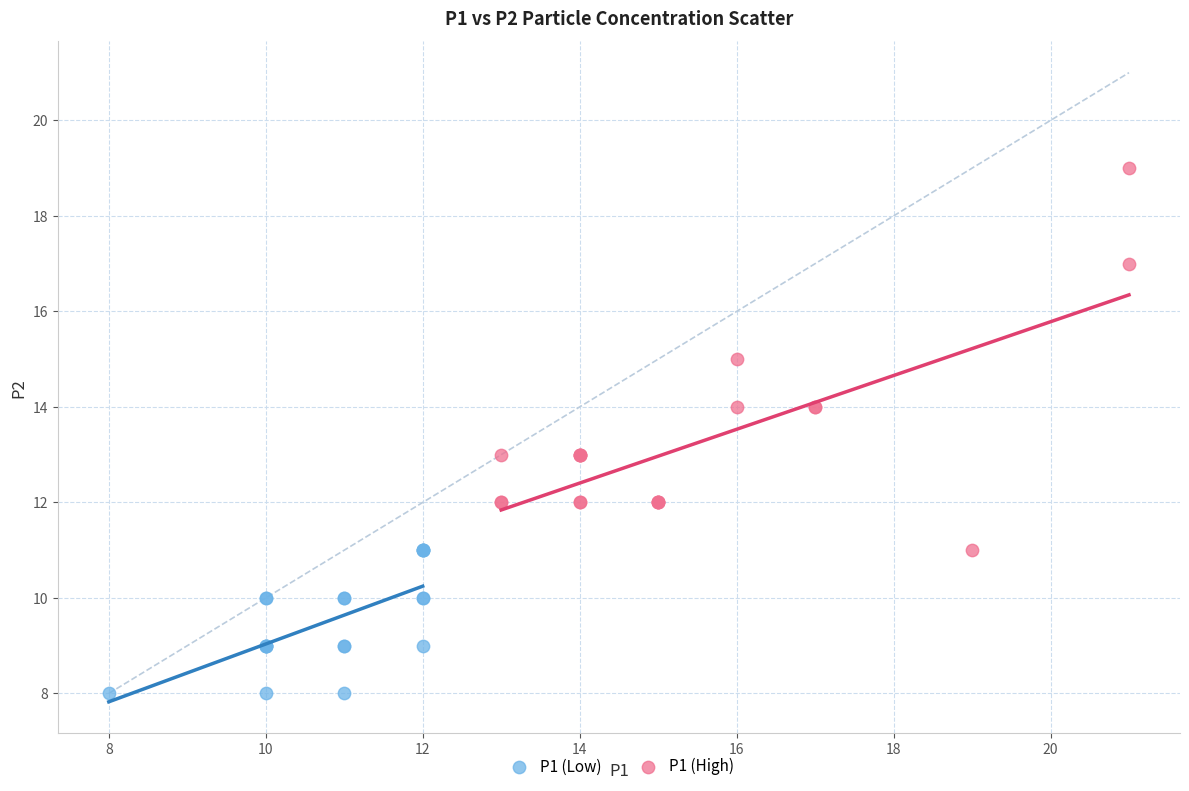

Which series reaches the minimum Y coordinate?

P1 (Low)